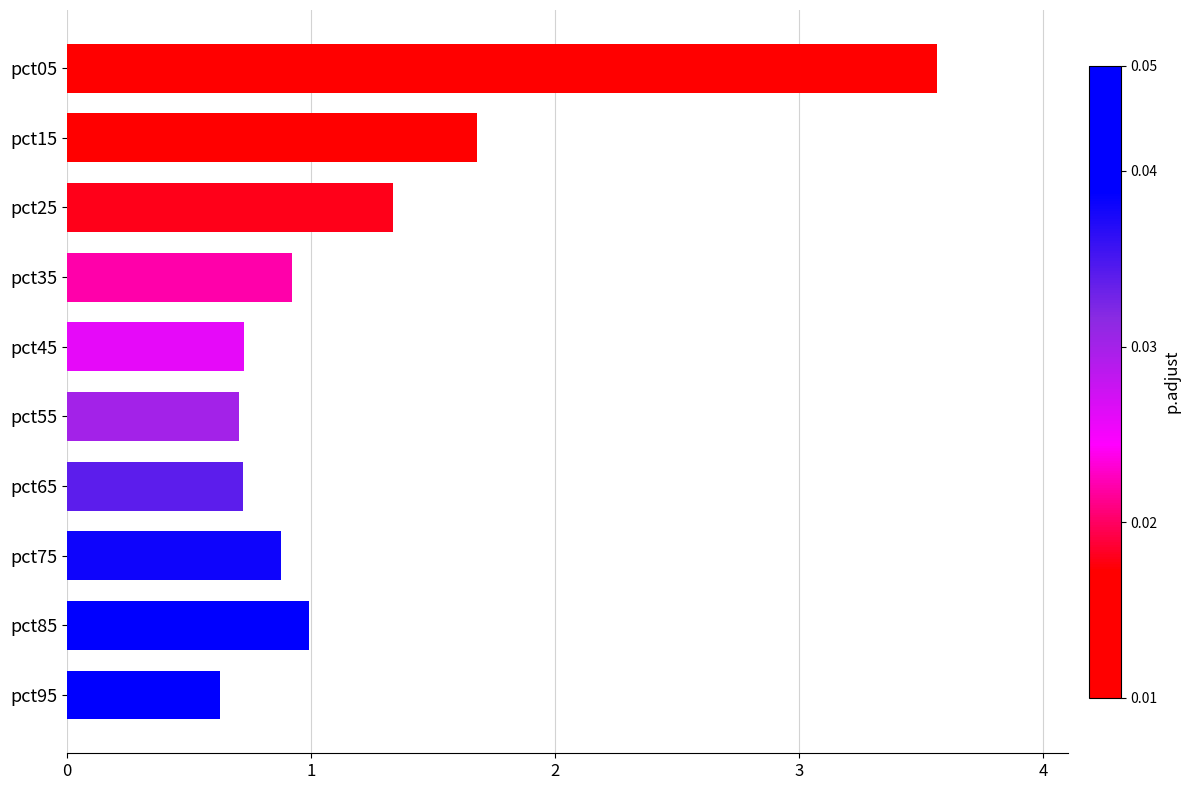

The value at pct35 is 0.9. True or false?

True